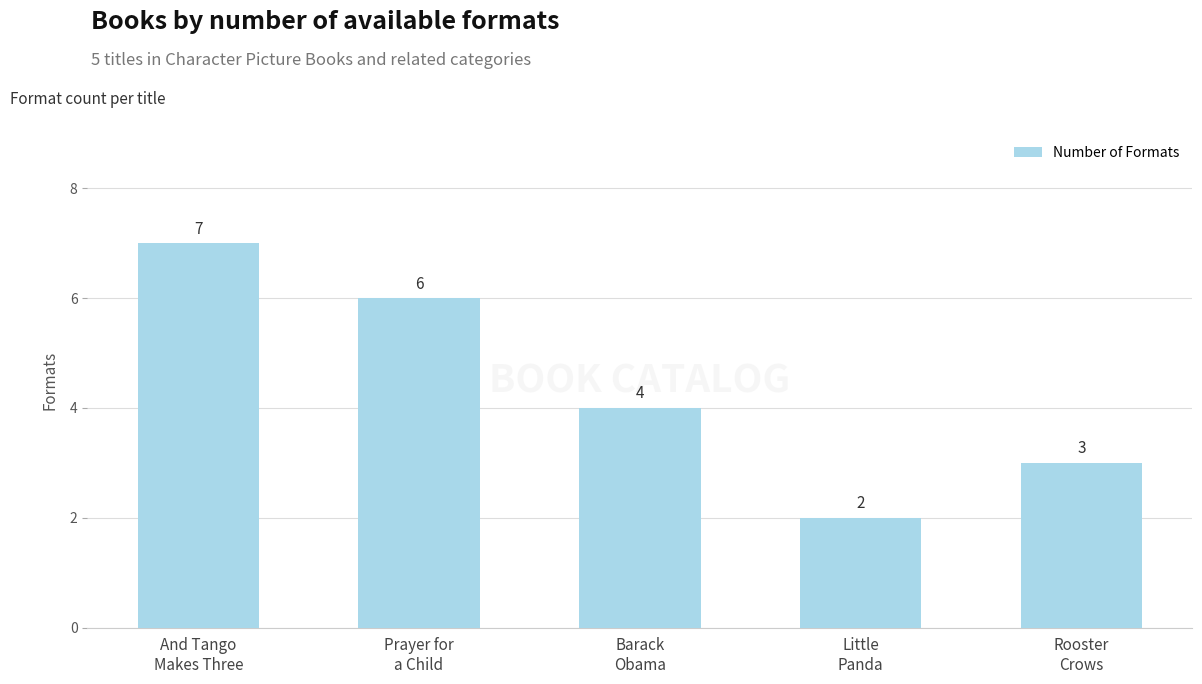

What is the greatest value displayed?

7